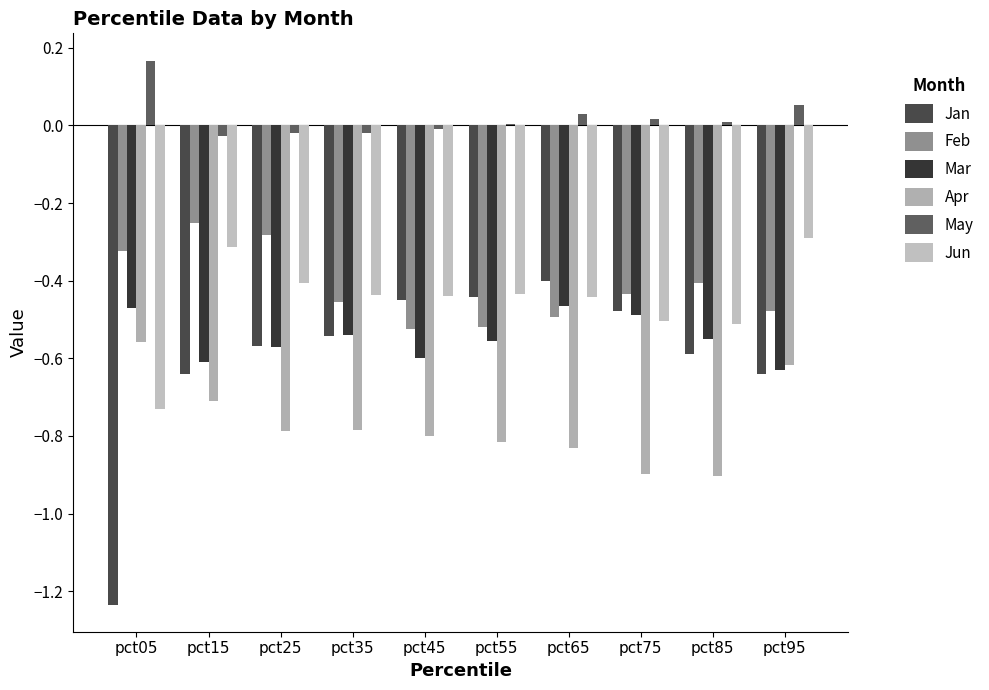

Which category has the highest value across all series?

pct05